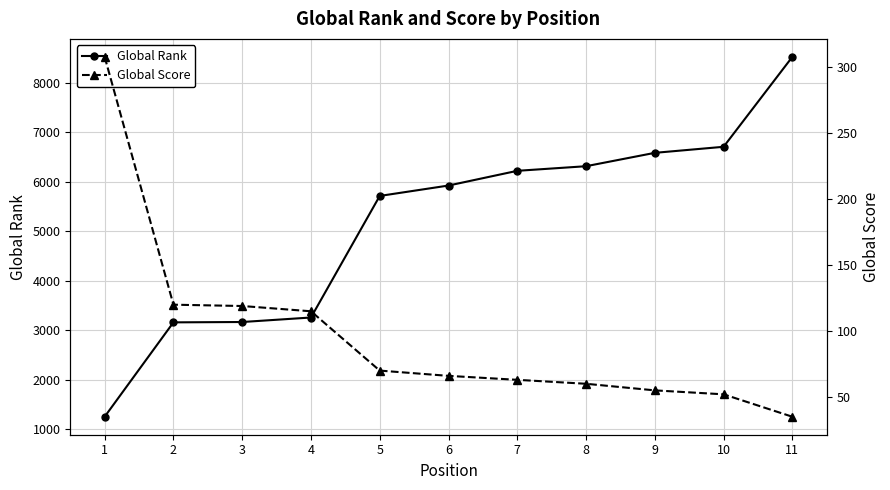

Reading right to left, list all the values displayed in this chart.

Global Rank: 8518	6703	6581	6311	6218	5921	5711	3257	3166	3159	1254
Global Score: 35	52	55	60	63	66	70	115	119	120	308